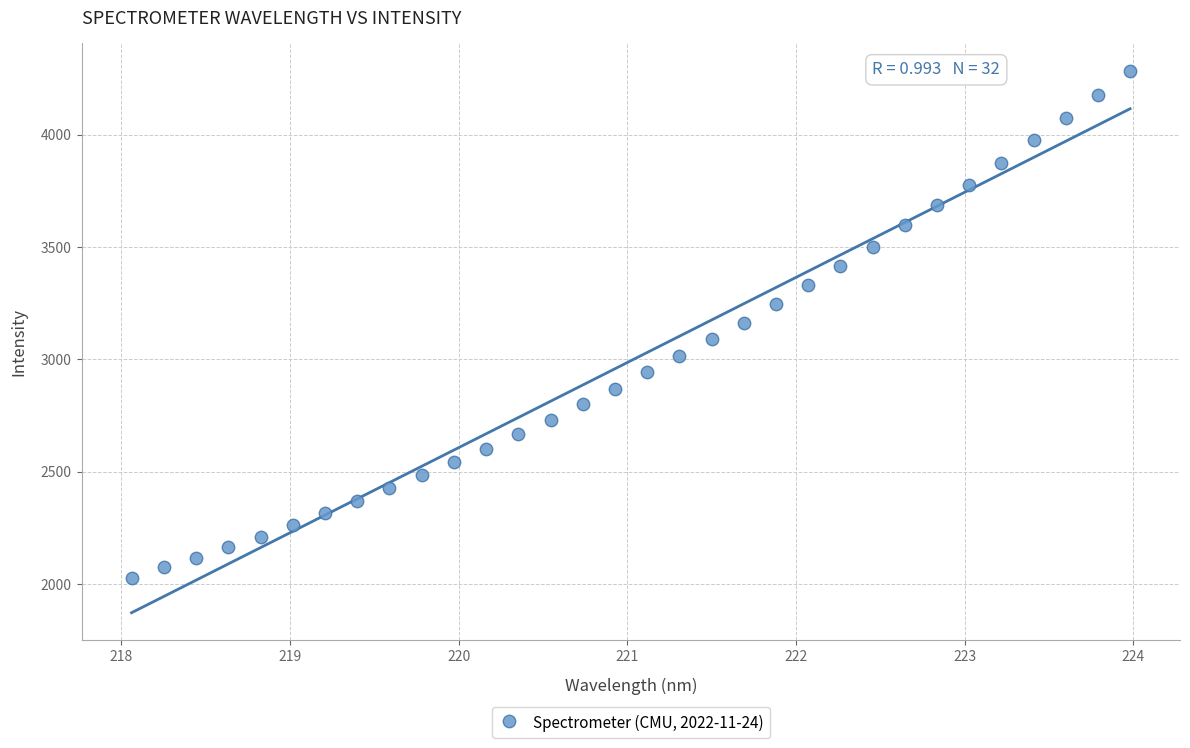

What is the range of X values (max minus min)?

5.9